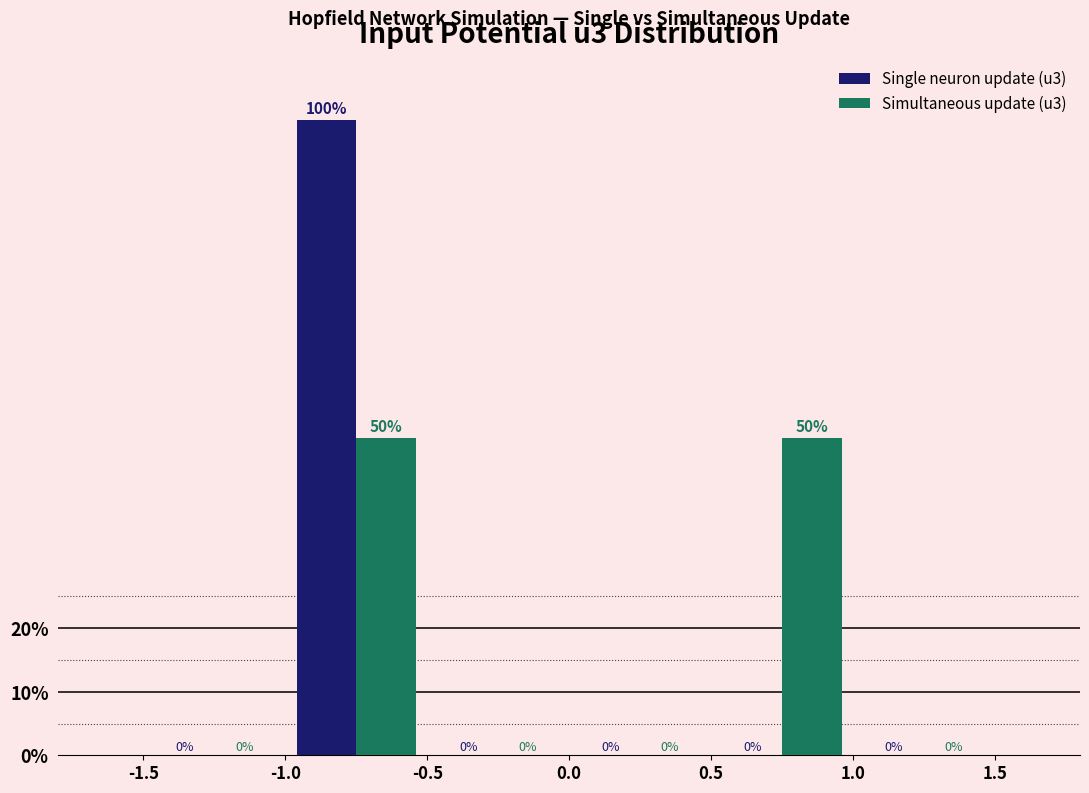

What is the height of the Simultaneous update (u3) bar covering -1.0 to -0.5 on the x-axis?

50